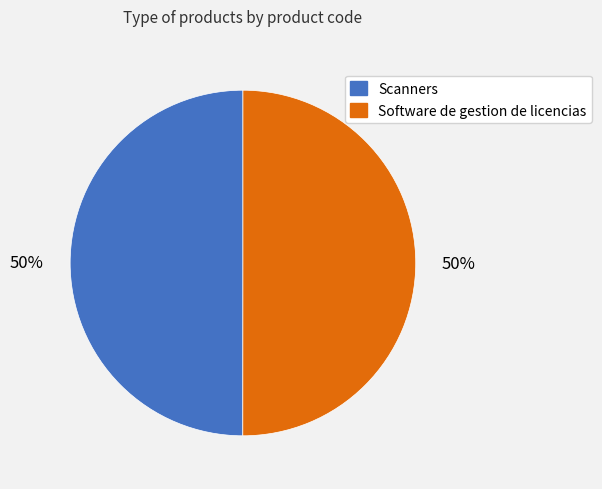

The Scanners slice represents 43% of the pie. True or false?

False